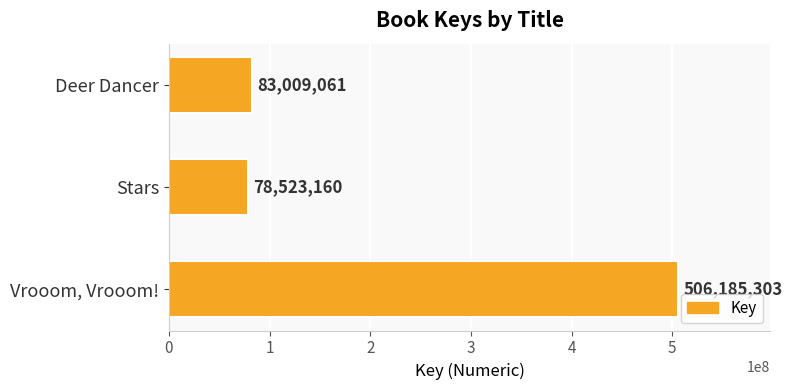

What value does the data have at Vrooom, Vrooom!, to the nearest 100?

506185300